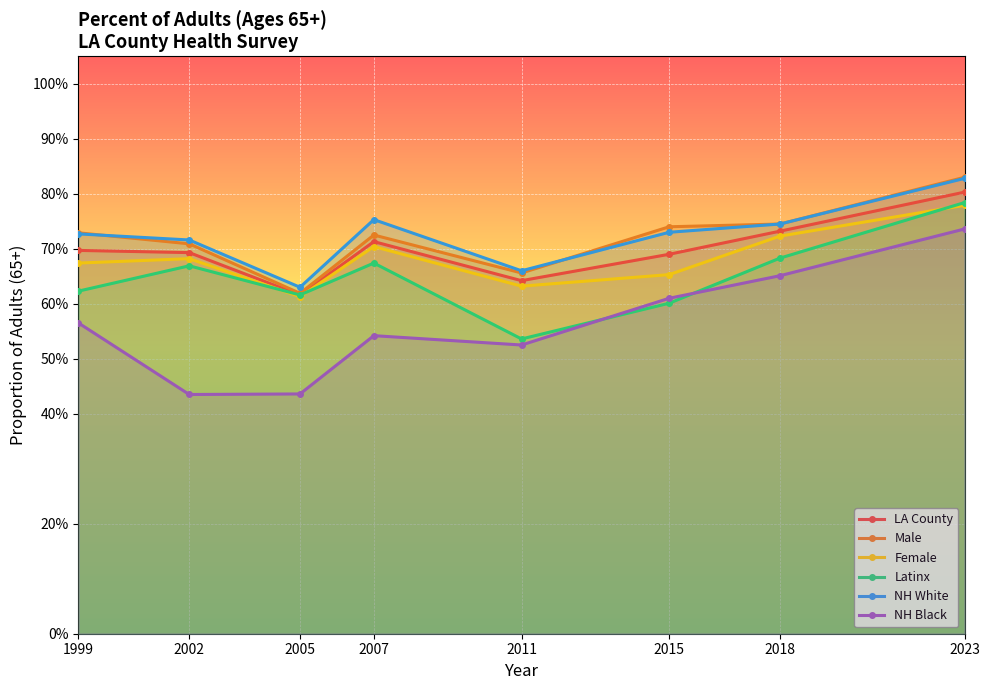

List the series in order of their peak value, highest first.

Male, NH White, LA County, Latinx, Female, NH Black